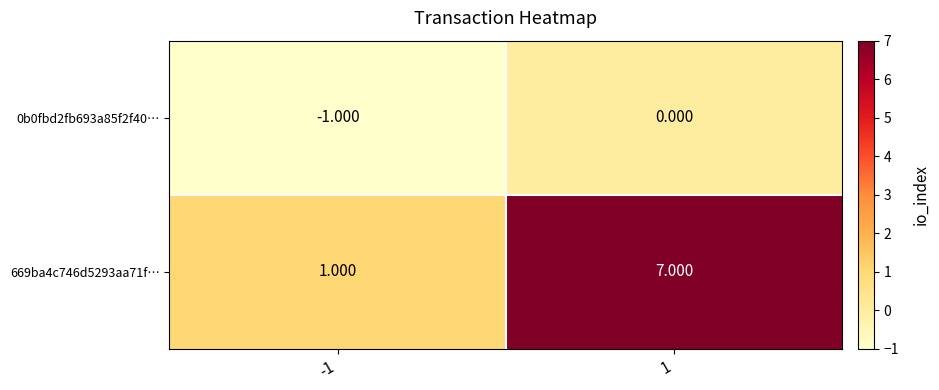

What is the total value across all series at 1?

7